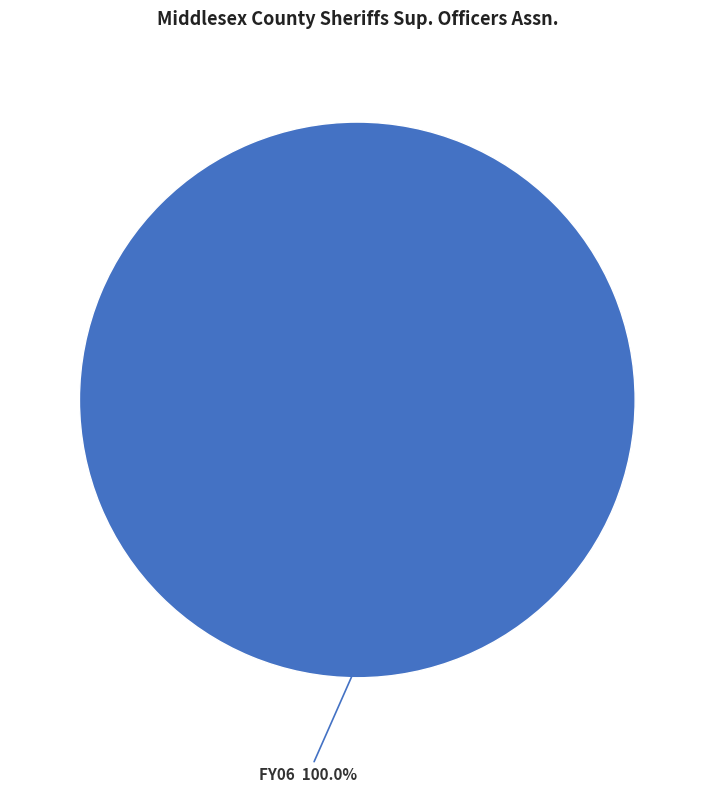

Is there a majority slice in this chart?

Yes